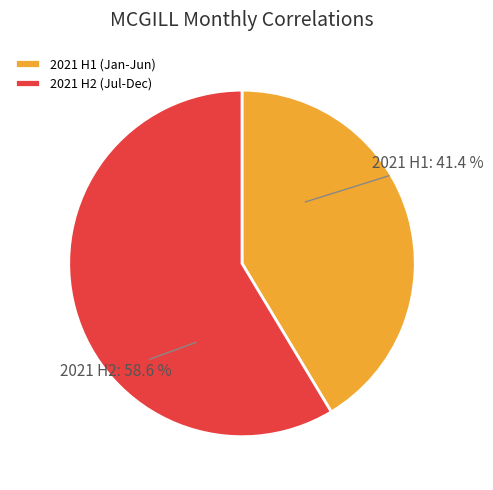

Which category has the smallest portion of the pie?

2021 H1 (Jan-Jun)